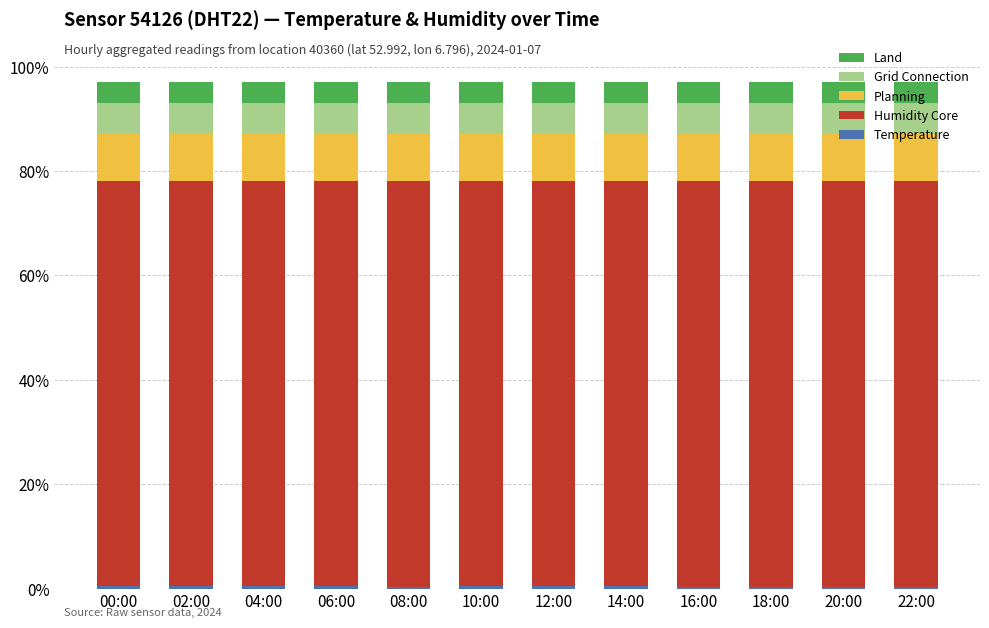

At 10:00, list the series in order from largest to smallest.

Humidity Core, Planning, Grid Connection, Land, Temperature